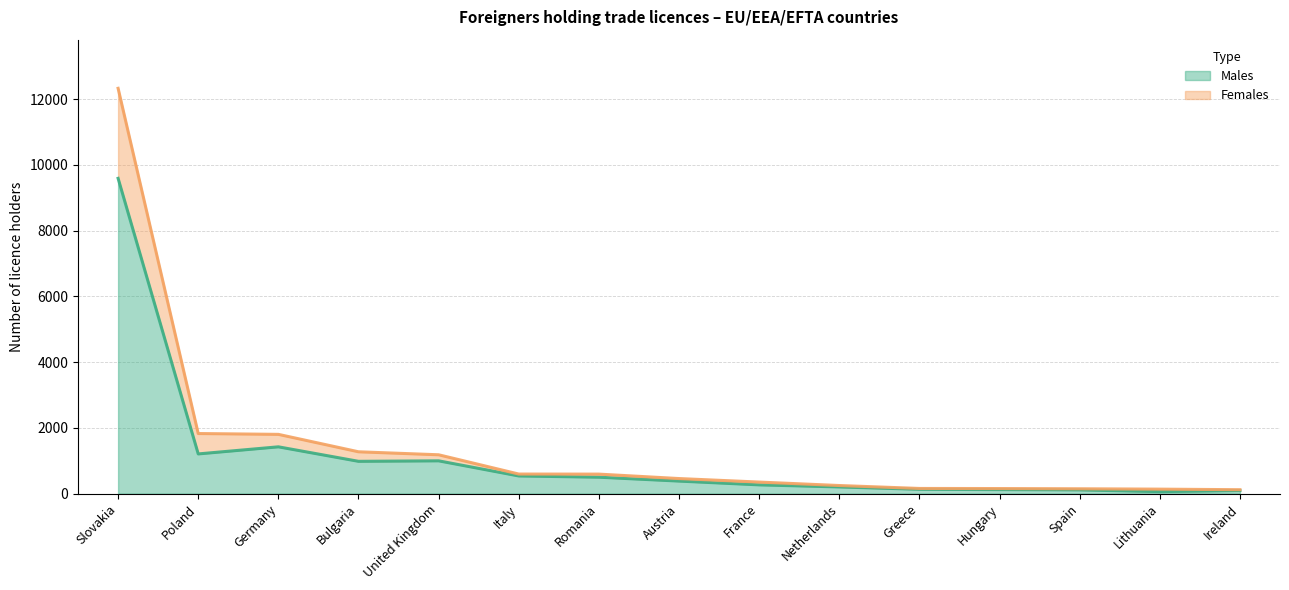

True or false: Males and Females intersect in this chart.

False